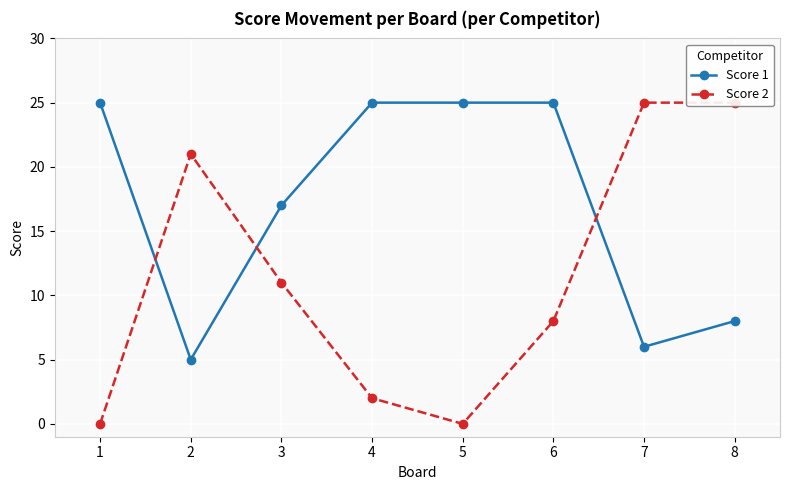

What is the minimum value for Score 1?

5